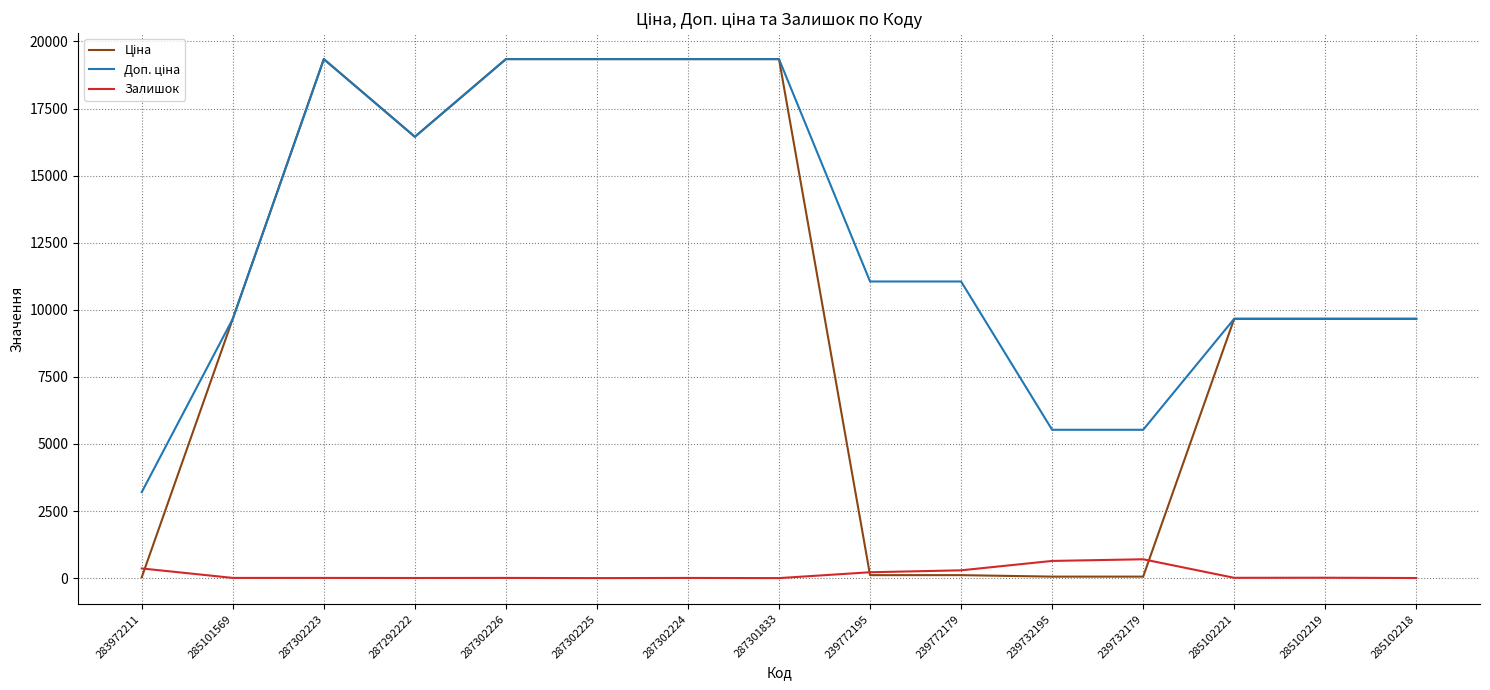

What is the maximum value shown in the chart?

19343.1